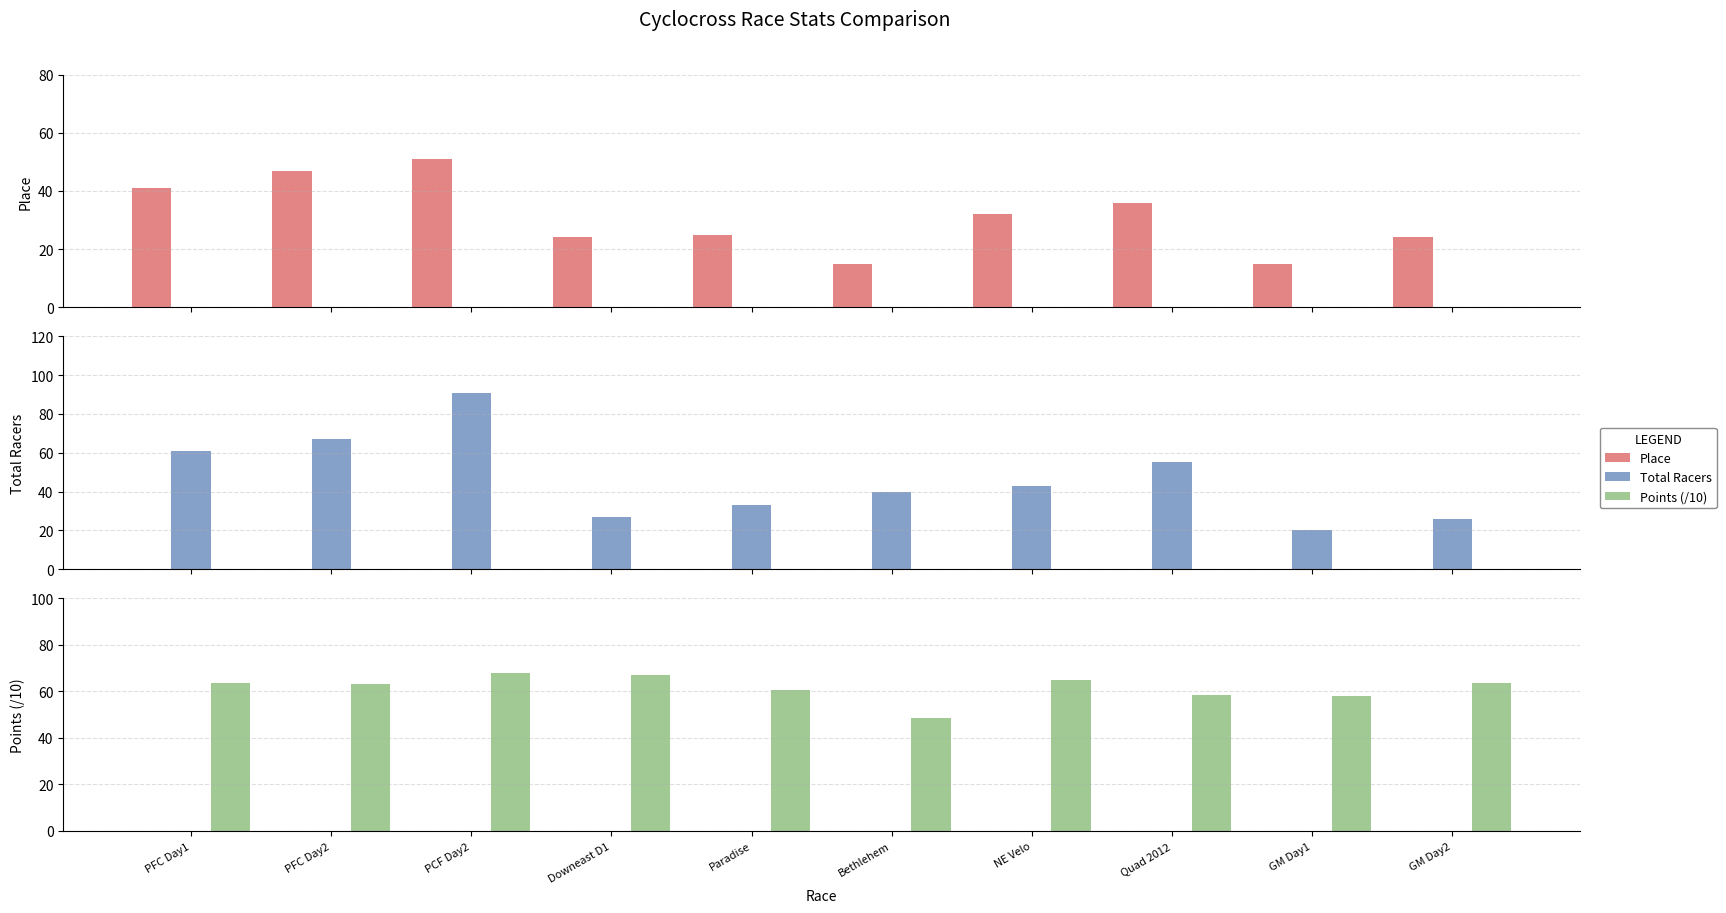

What is the sum of all Points (/10) values?

615.7